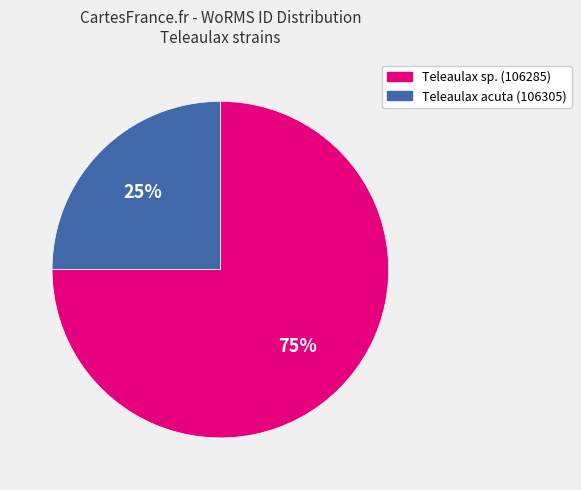

How many segments does this pie chart have?

2